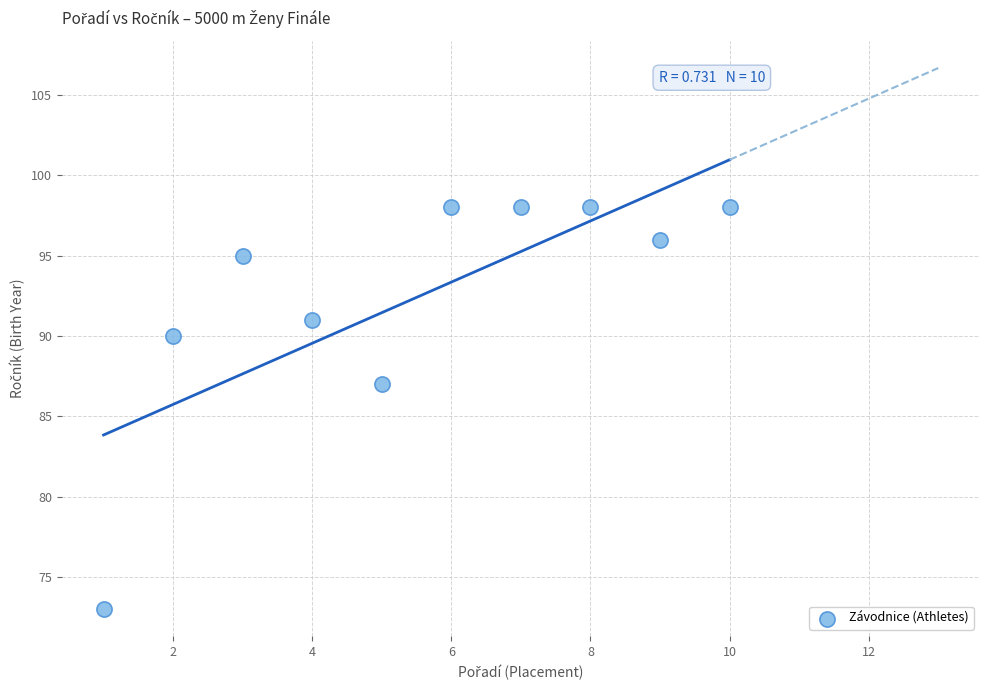

What is the average X value?

6